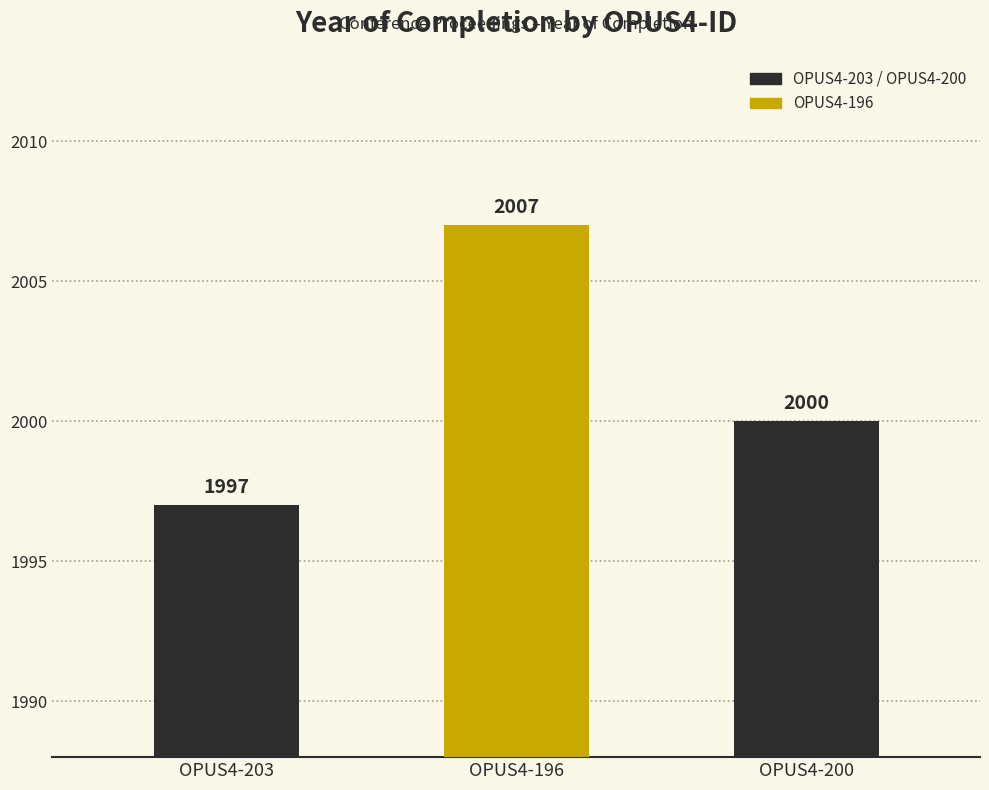

What is the label of the 3rd bar from the left?

OPUS4-200